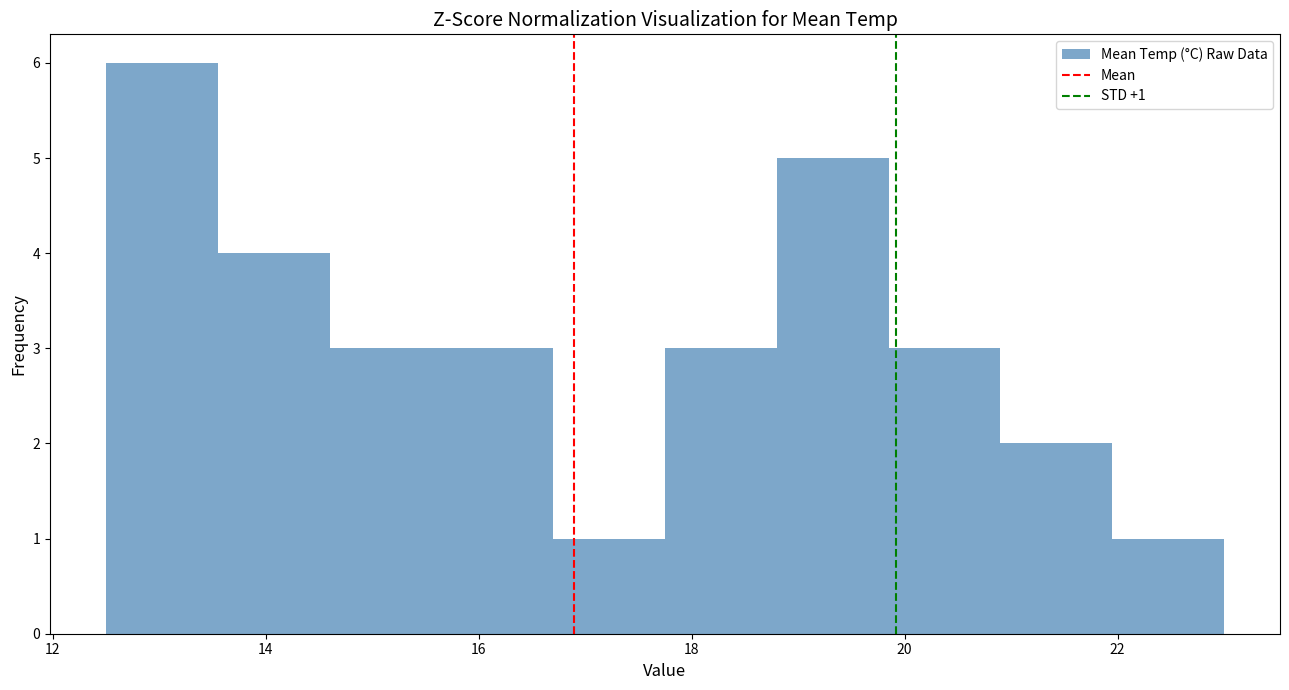

Which range on the x-axis has the tallest bar?

12.50 to 13.55